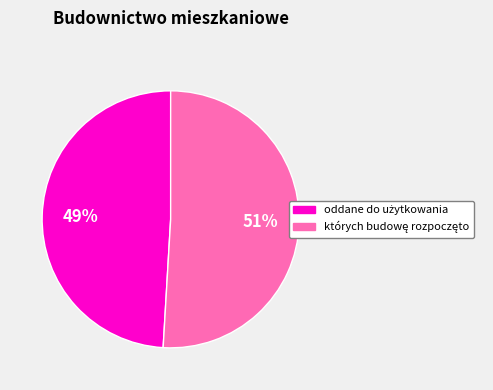

Does any single category account for the majority?

Yes